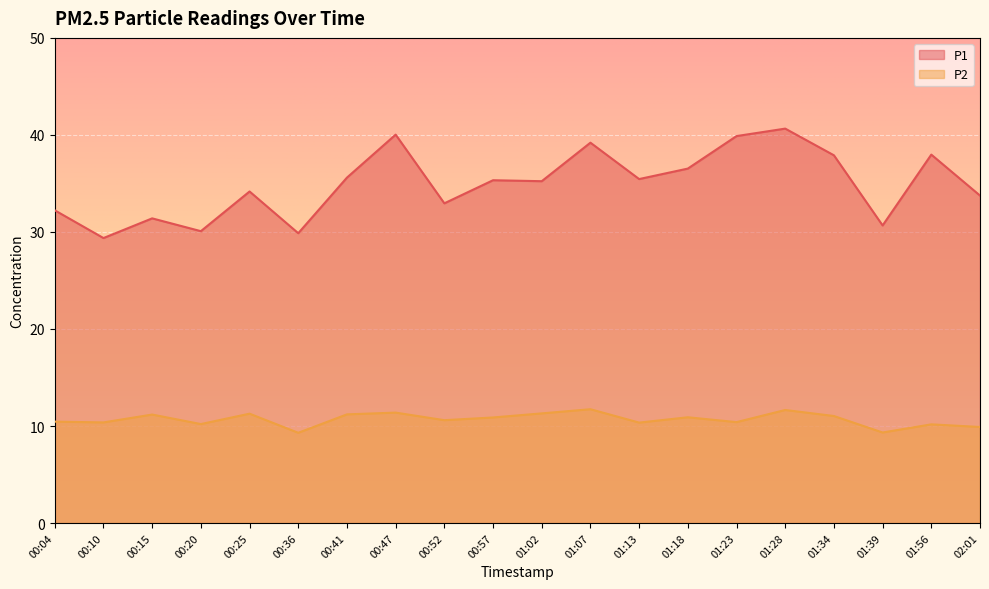

Where is P1 nearest to the value 35?

01:02